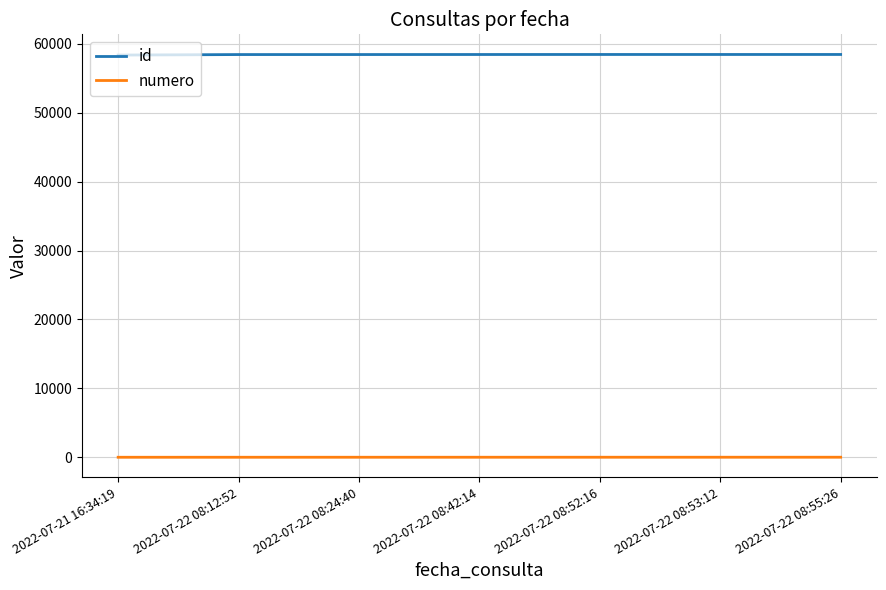

List the series in order of their peak value, lowest first.

numero, id